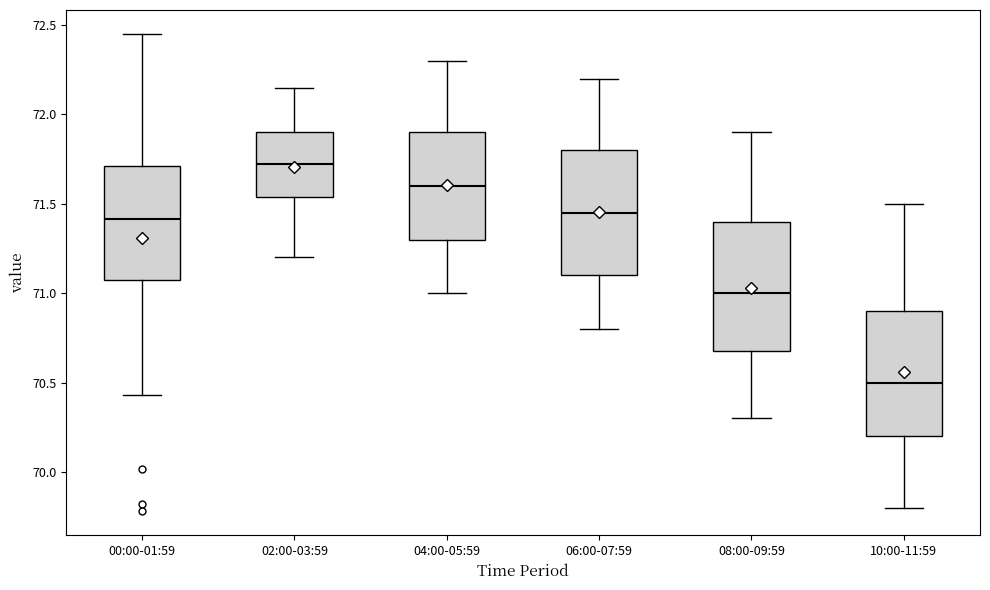

Which box's median line is the highest?

02:00-03:59